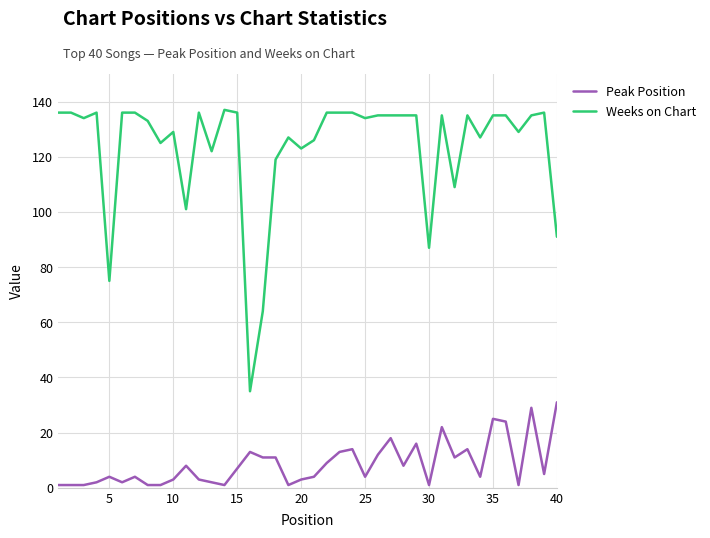

Which series has the largest total across all categories?

Weeks on Chart